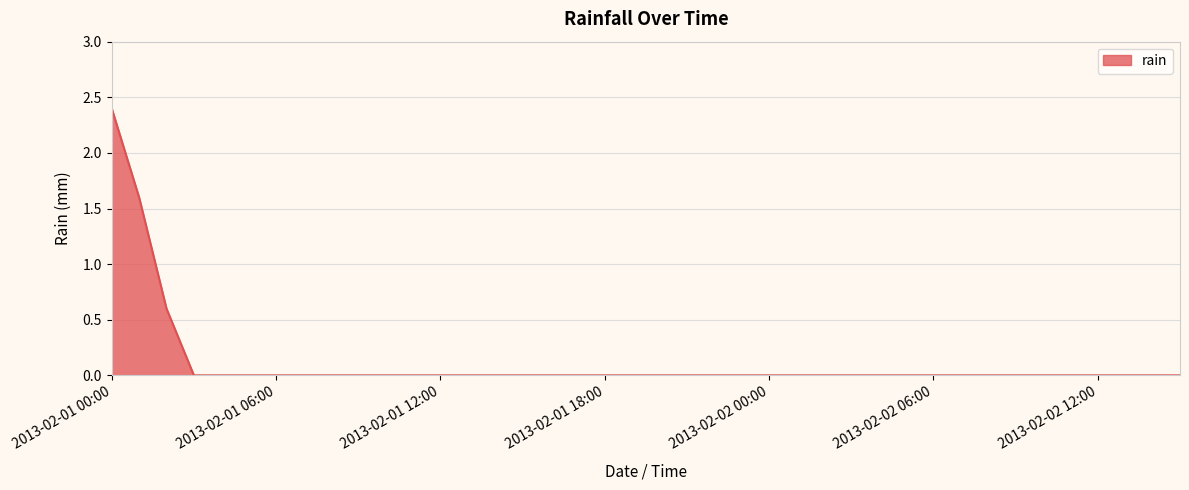

What is the difference between the maximum and minimum values?

2.4